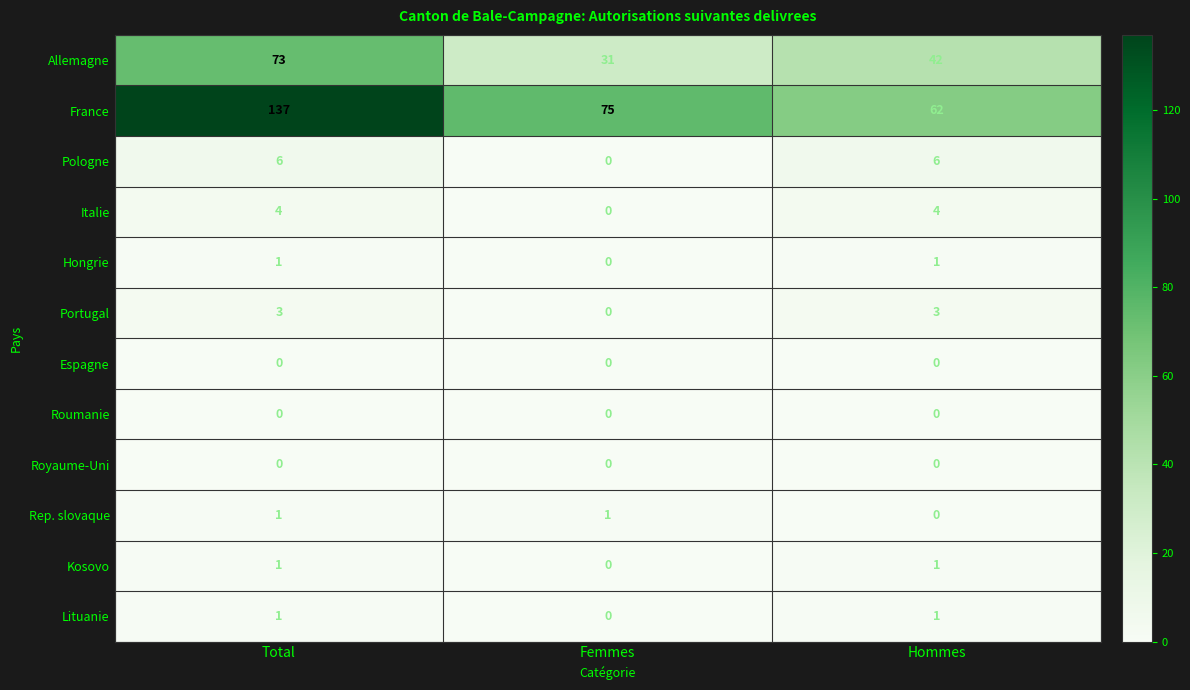

What is the sum of the Italie values at Total and Femmes?

4